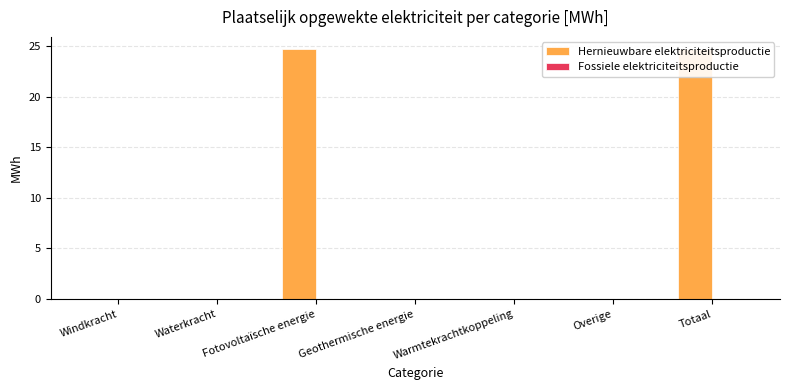

Is the value of Hernieuwbare elektriciteitsproductie at Fotovoltaïsche energie greater than the value of Fossiele elektriciteitsproductie at Totaal?

Yes